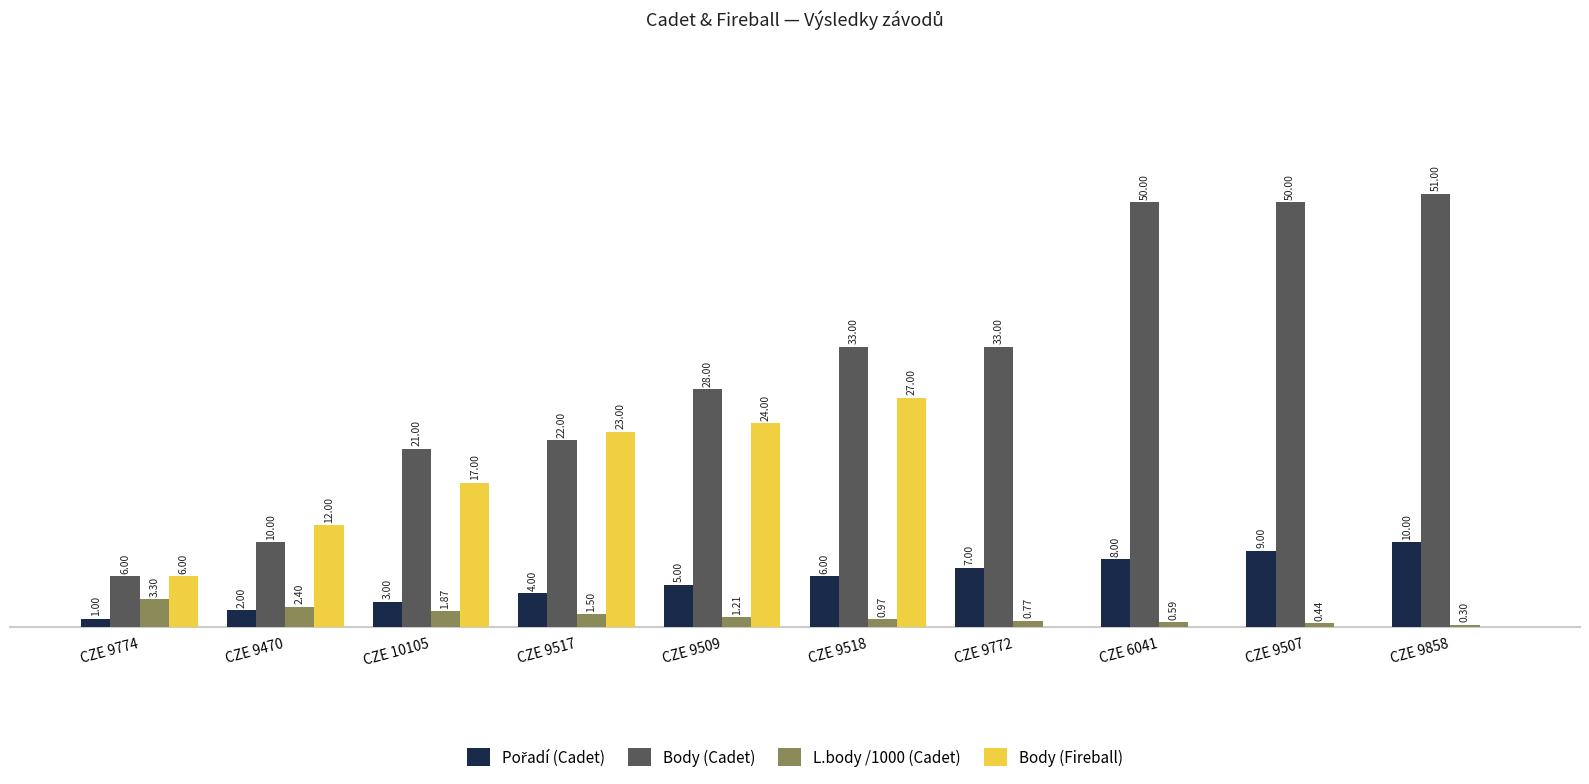

At which category is the sum across all series the highest?

CZE 9518